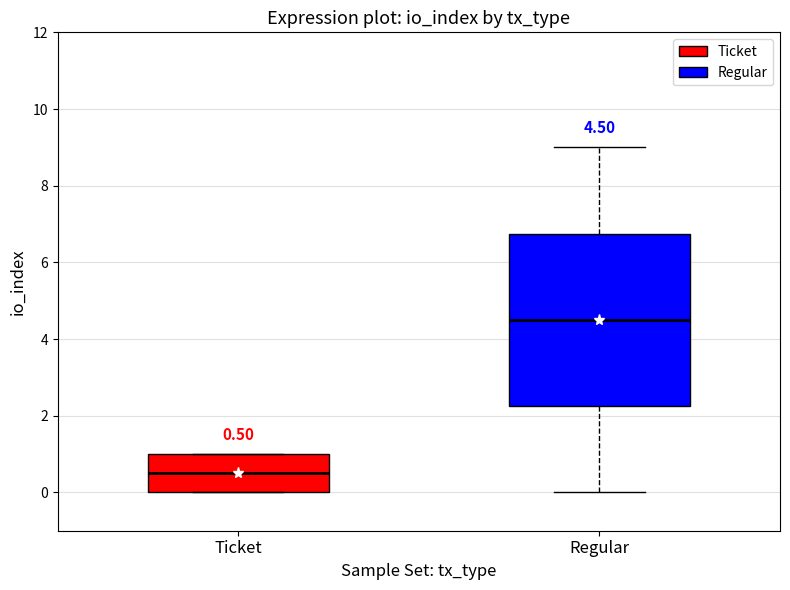

Which box is the tallest, from its lower edge to its upper edge?

Regular